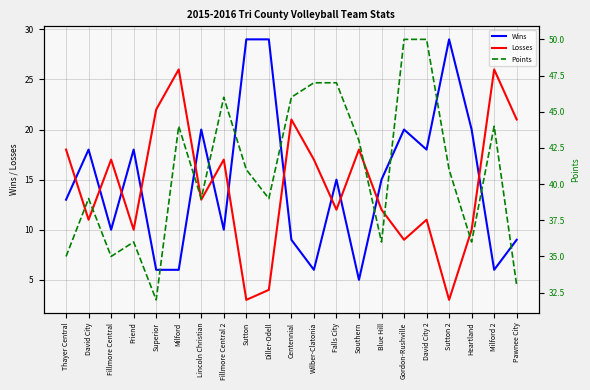

Between Southern and Wilber-Clatonia, which is larger?

Wilber-Clatonia